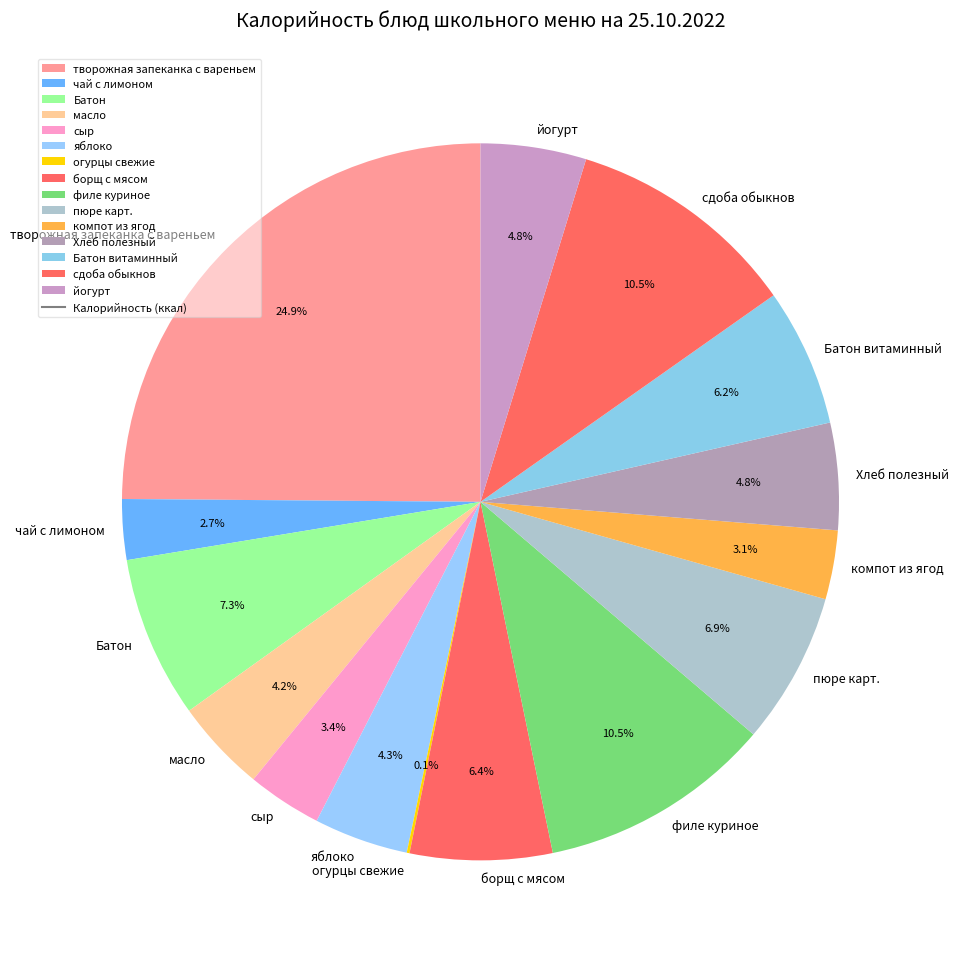

Which slice is the largest?

творожная запеканка с вареньем